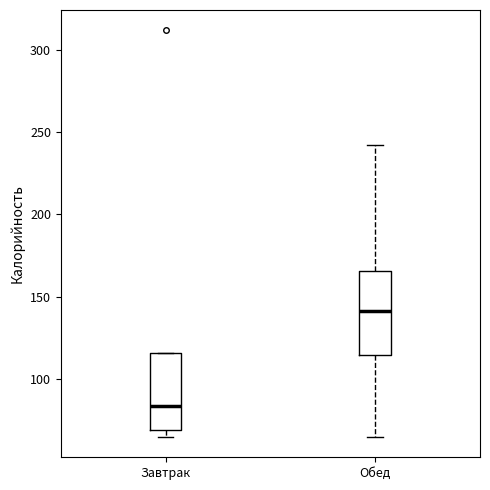

Reading left to right, read every box against the y-axis: the position of its median line, the range the box covers, and the ends of its whiskers. The values are not printed on the chart, so give them approximately, as read against the axis.

Завтрак: median 85, box 70 to 115, whiskers 65 to 115
Обед: median 140, box 115 to 165, whiskers 65 to 240